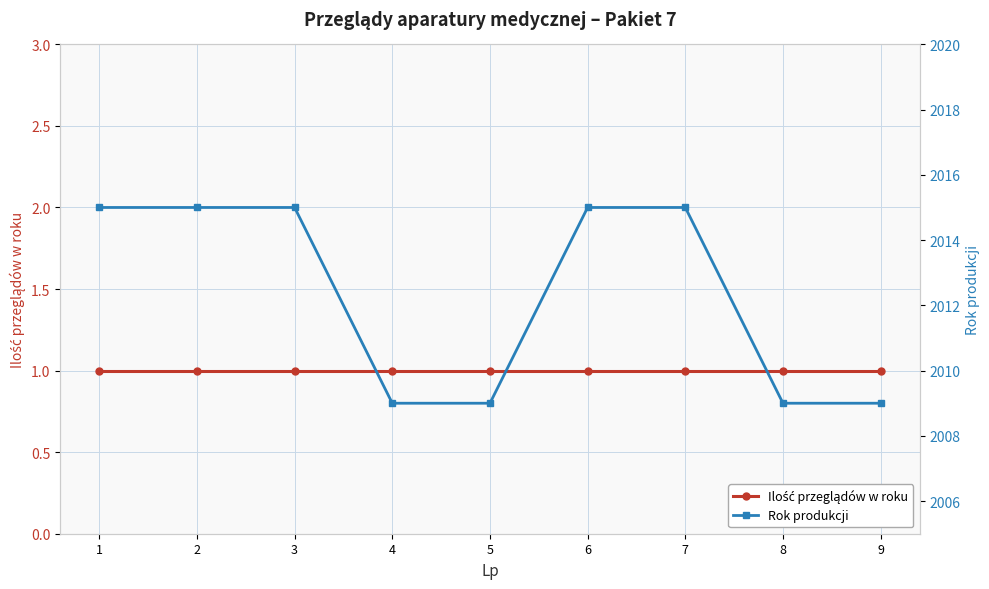

True or false: Ilość przeglądów w roku has a value of 1 at 6.

True